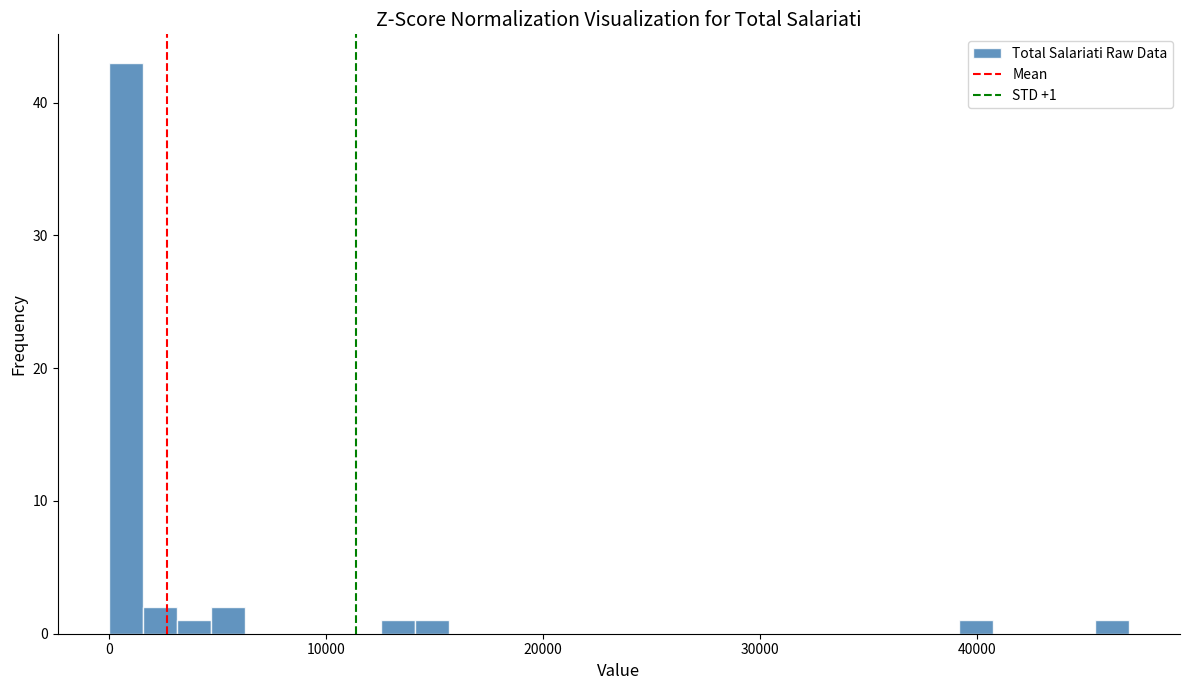

Read against the x-axis, roughly where is the centre of the tallest bar?

1000